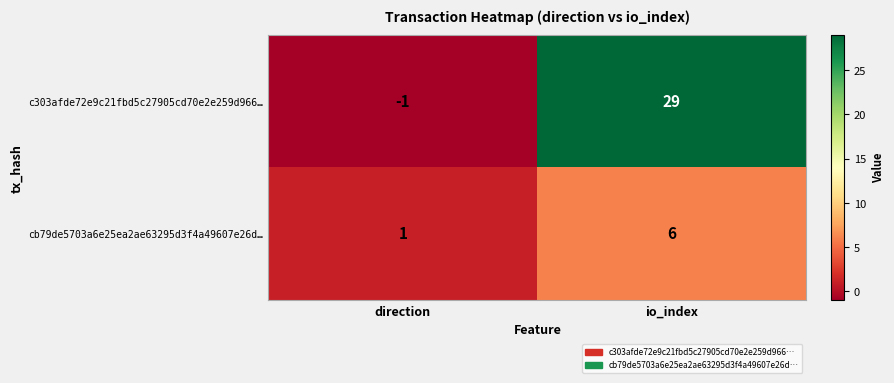

Between direction and io_index, which series saw the biggest shift?

c303afde72e9c21fbd5c27905cd70e2e259d966…